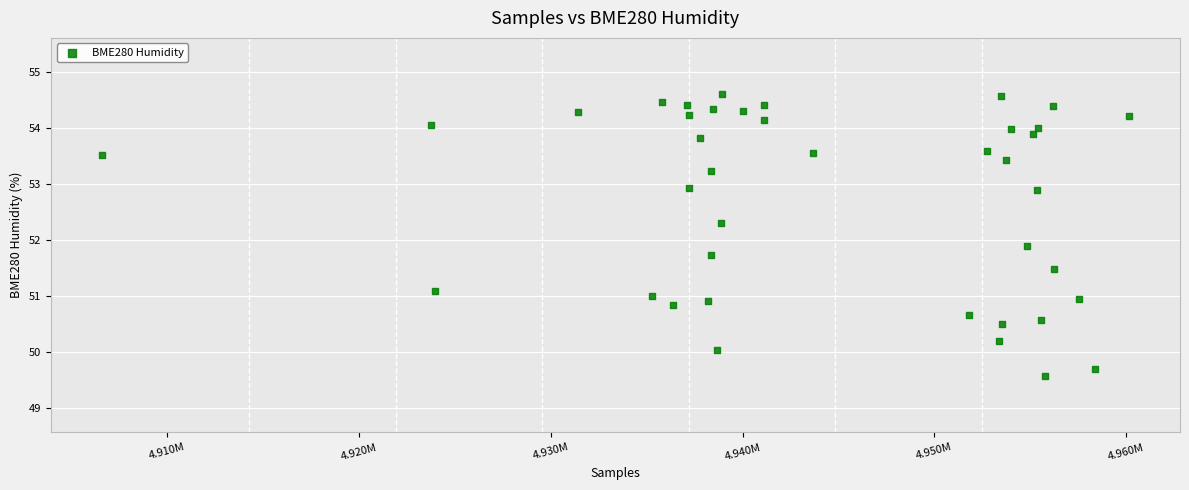

What Y value in the scatter plot is closest to 52?

51.9